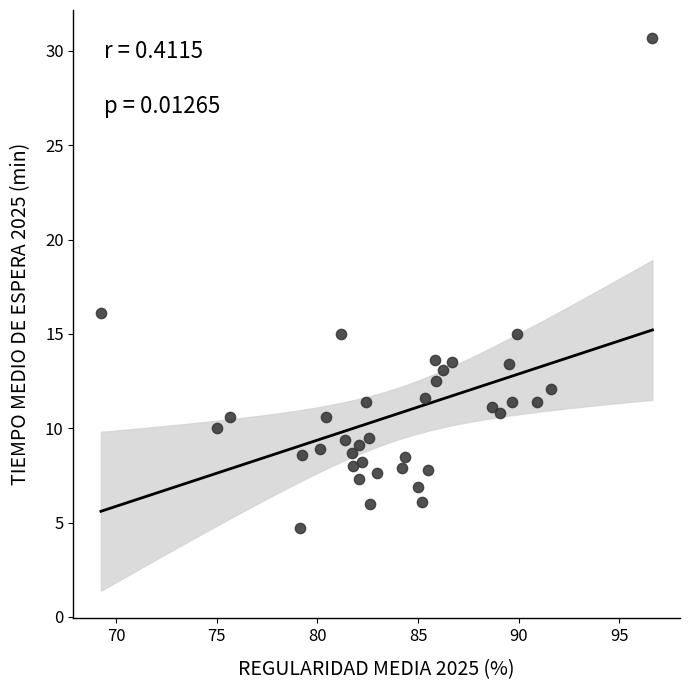

What Y value in the scatter plot is closest to 17?

16.1